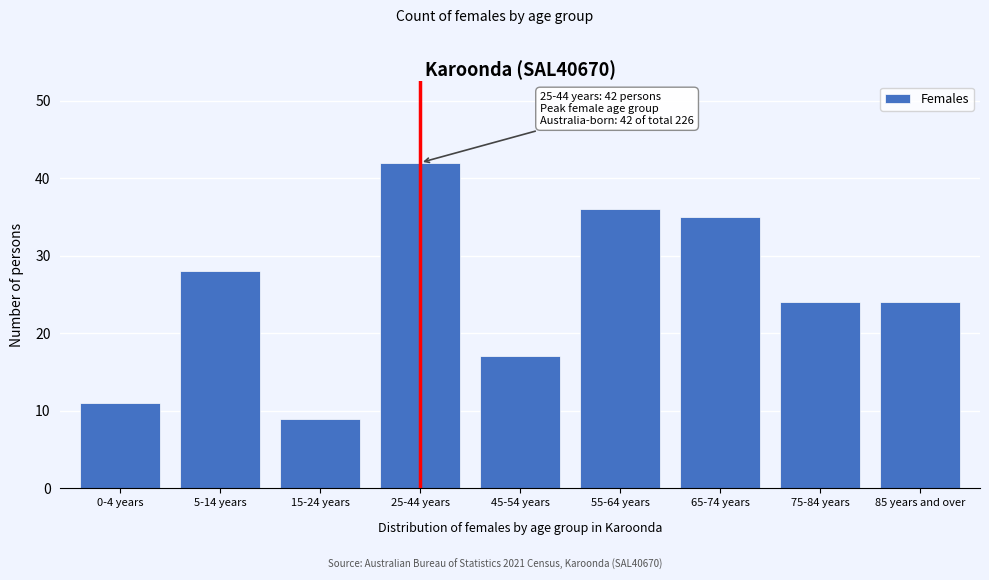

Reading left to right, extract all data points from this chart.

11	28	9	42	17	36	35	24	24